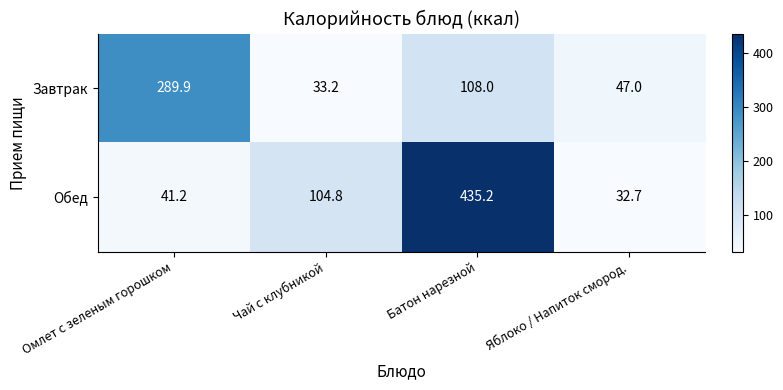

List the series in order of their overall mean, highest first.

Обед, Завтрак